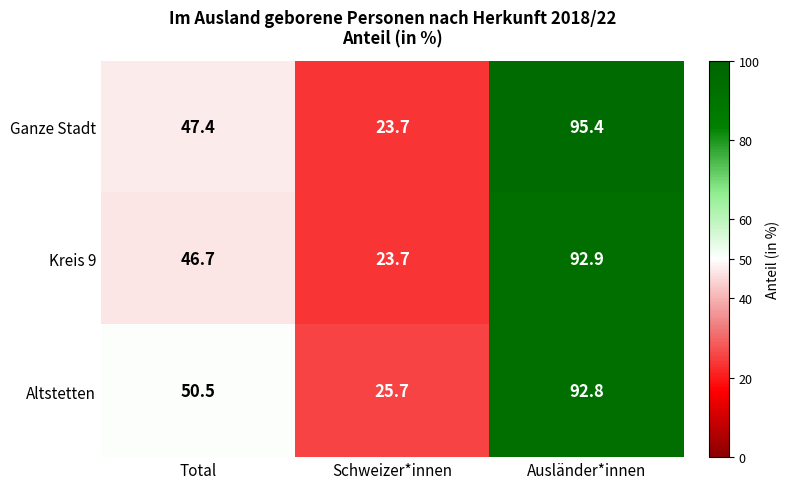

Rank the series by their maximum value, from lowest to highest.

Altstetten, Kreis 9, Ganze Stadt